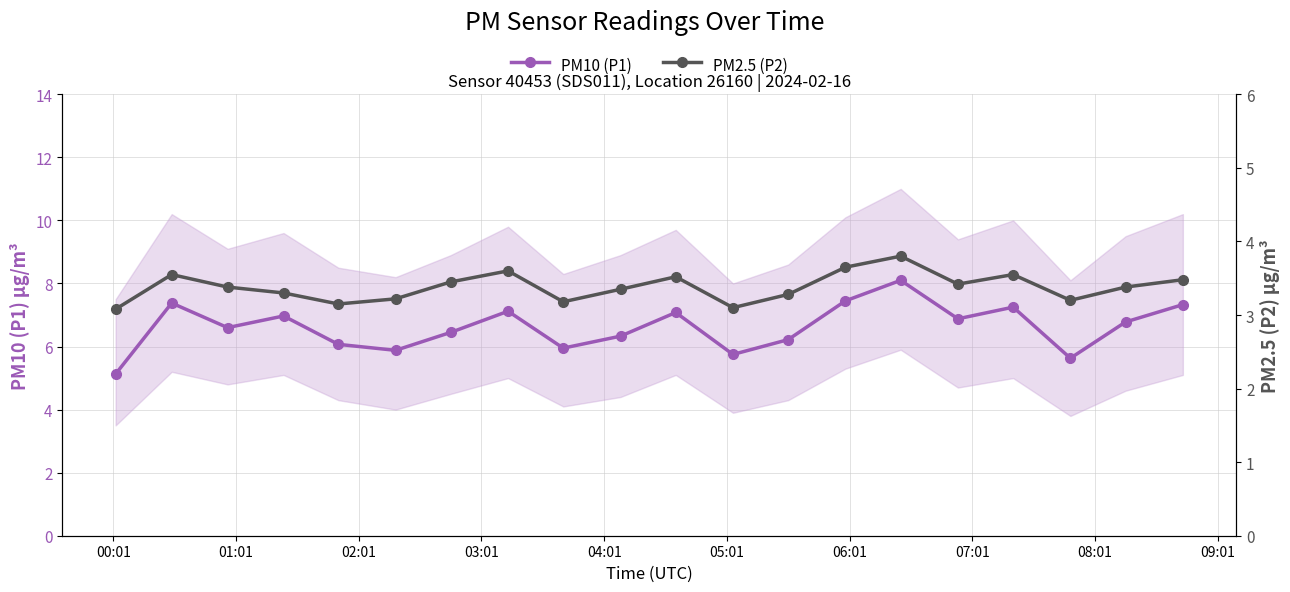

How many interior local valleys does the PM10 (P1) series have?

6